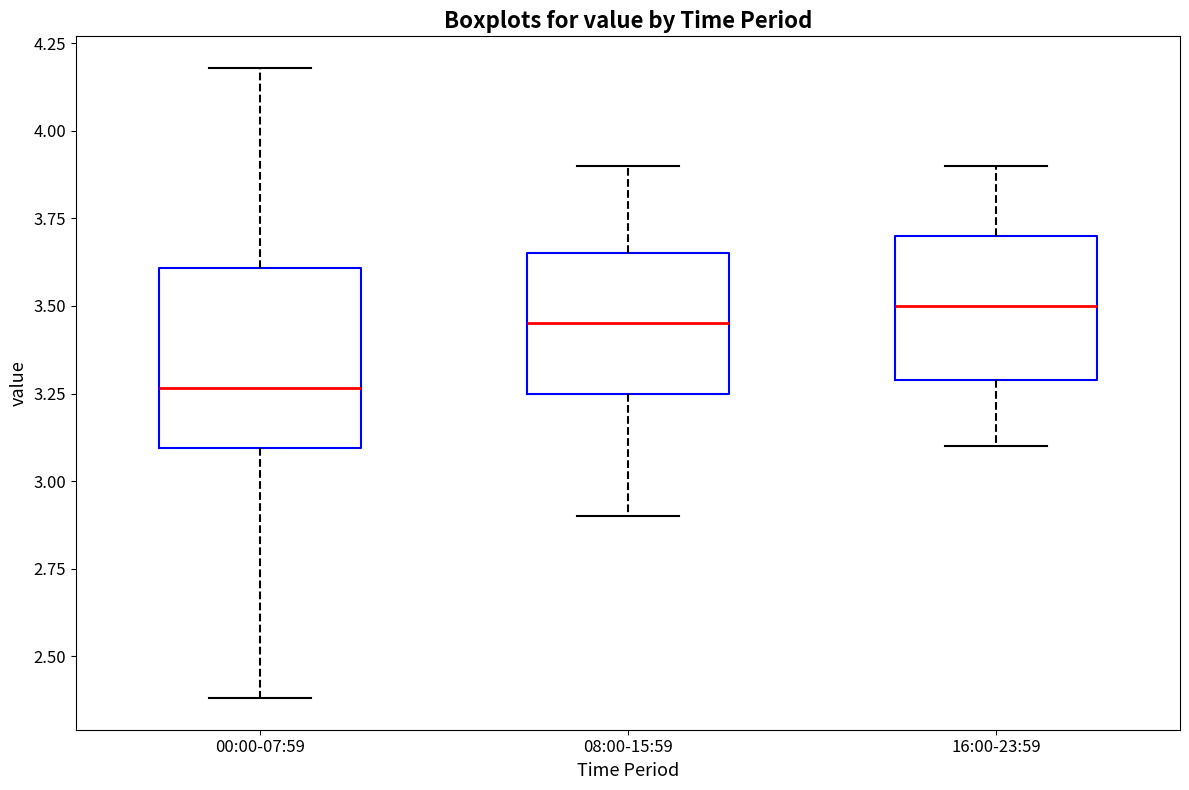

Reading left to right, read every box against the y-axis: the position of its median line, the range the box covers, and the ends of its whiskers. The values are not printed on the chart, so give them approximately, as read against the axis.

00:00-07:59: median 3.25, box 3.10 to 3.60, whiskers 2.40 to 4.20
08:00-15:59: median 3.45, box 3.25 to 3.65, whiskers 2.90 to 3.90
16:00-23:59: median 3.50, box 3.30 to 3.70, whiskers 3.10 to 3.90